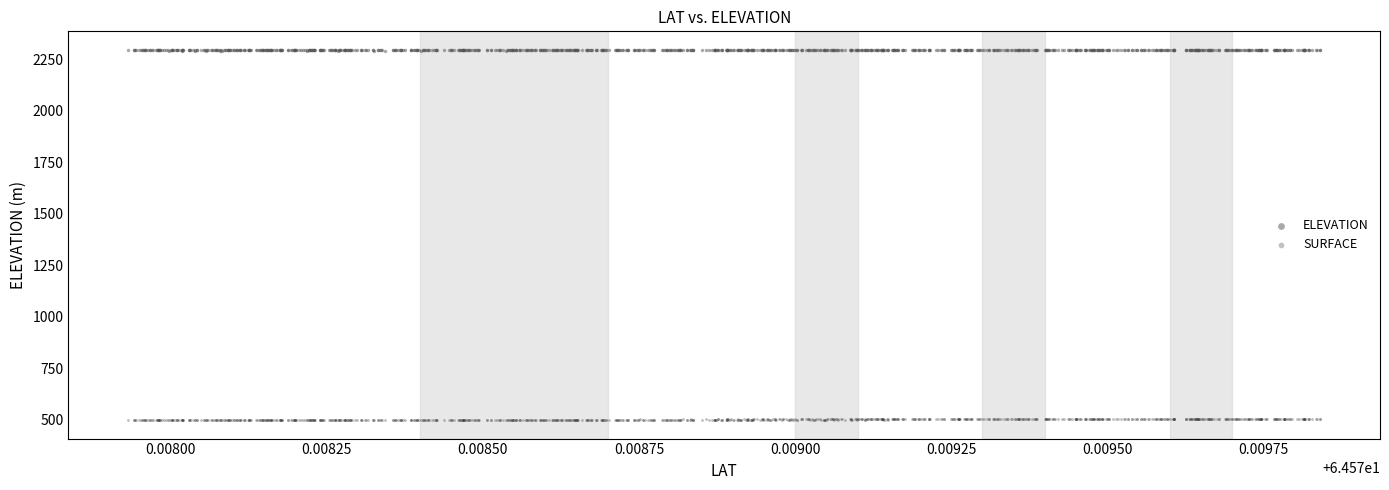

Which series reaches the minimum Y coordinate?

SURFACE